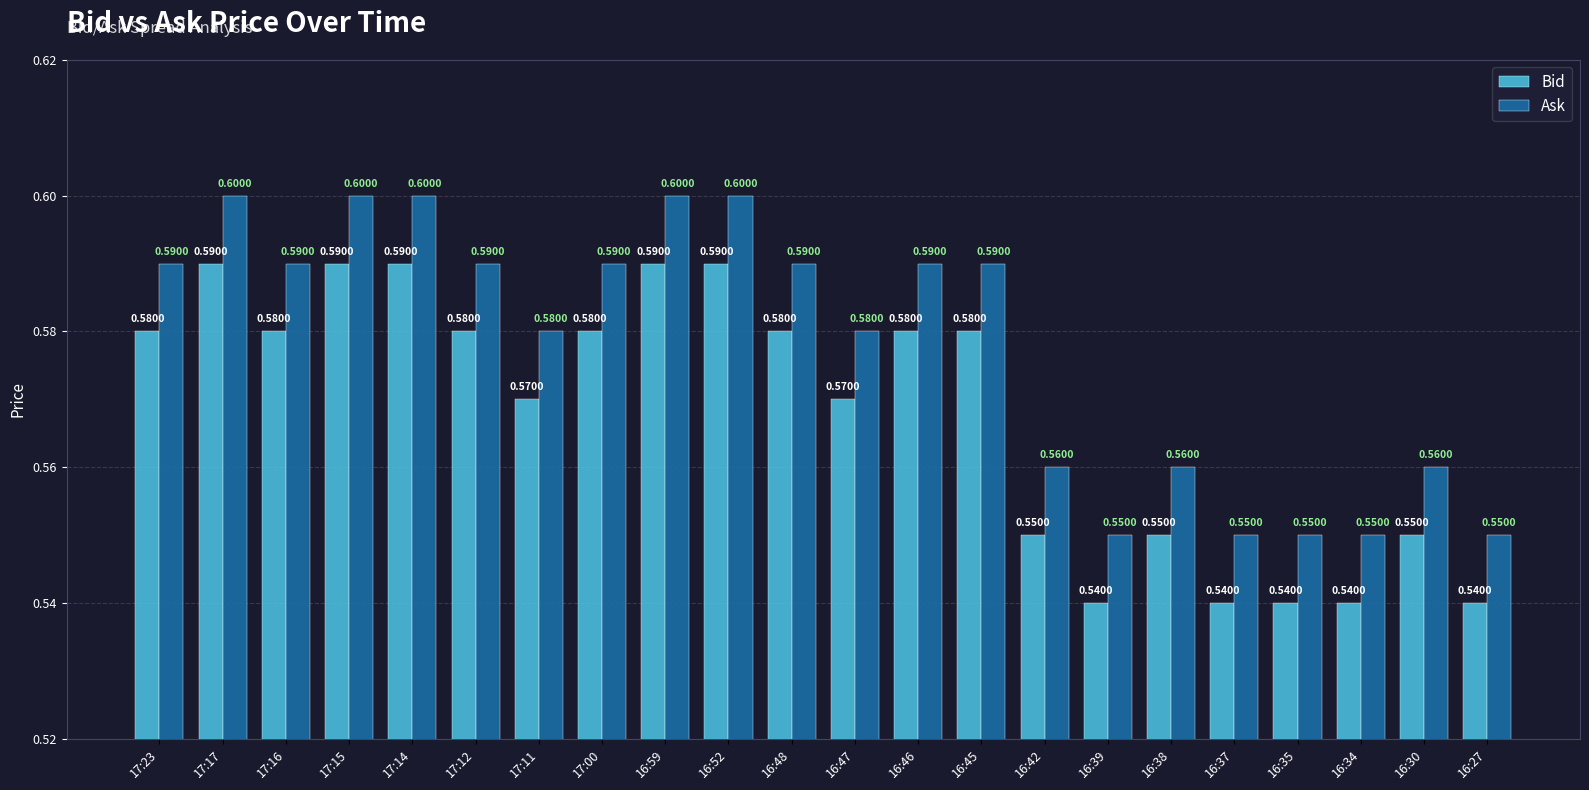

How many bars are there in total?

44